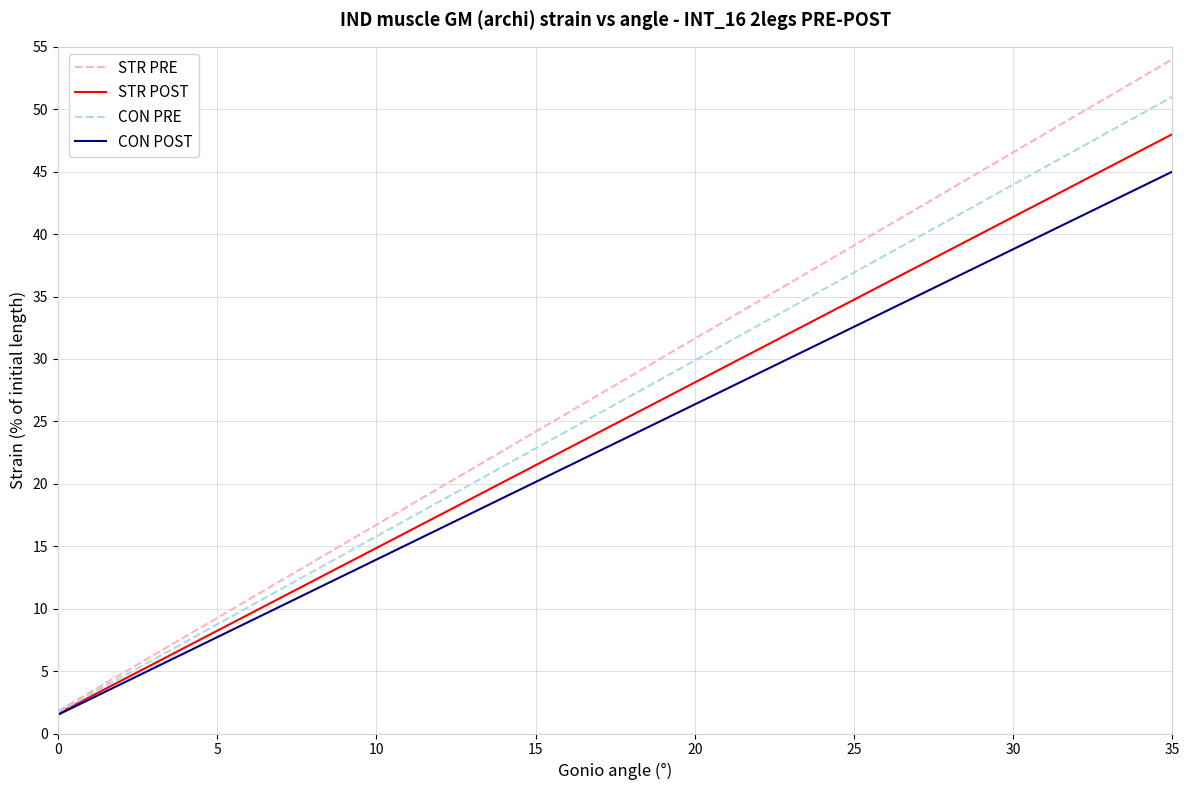

Rank the series by their maximum value, from lowest to highest.

CON POST, STR POST, CON PRE, STR PRE